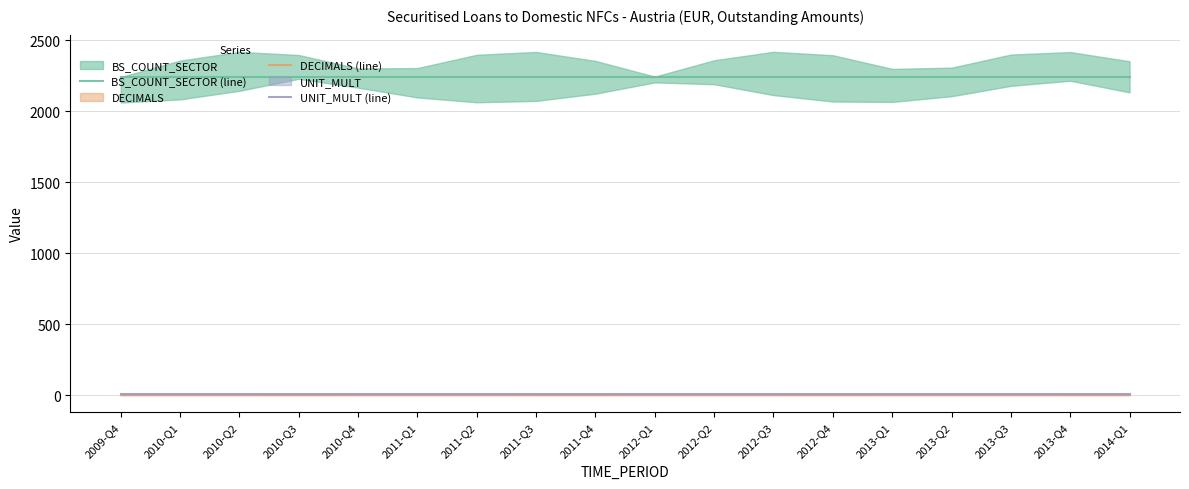

Between 2010-Q2 and 2010-Q4, which series saw the biggest shift?

BS_COUNT_SECTOR (line)